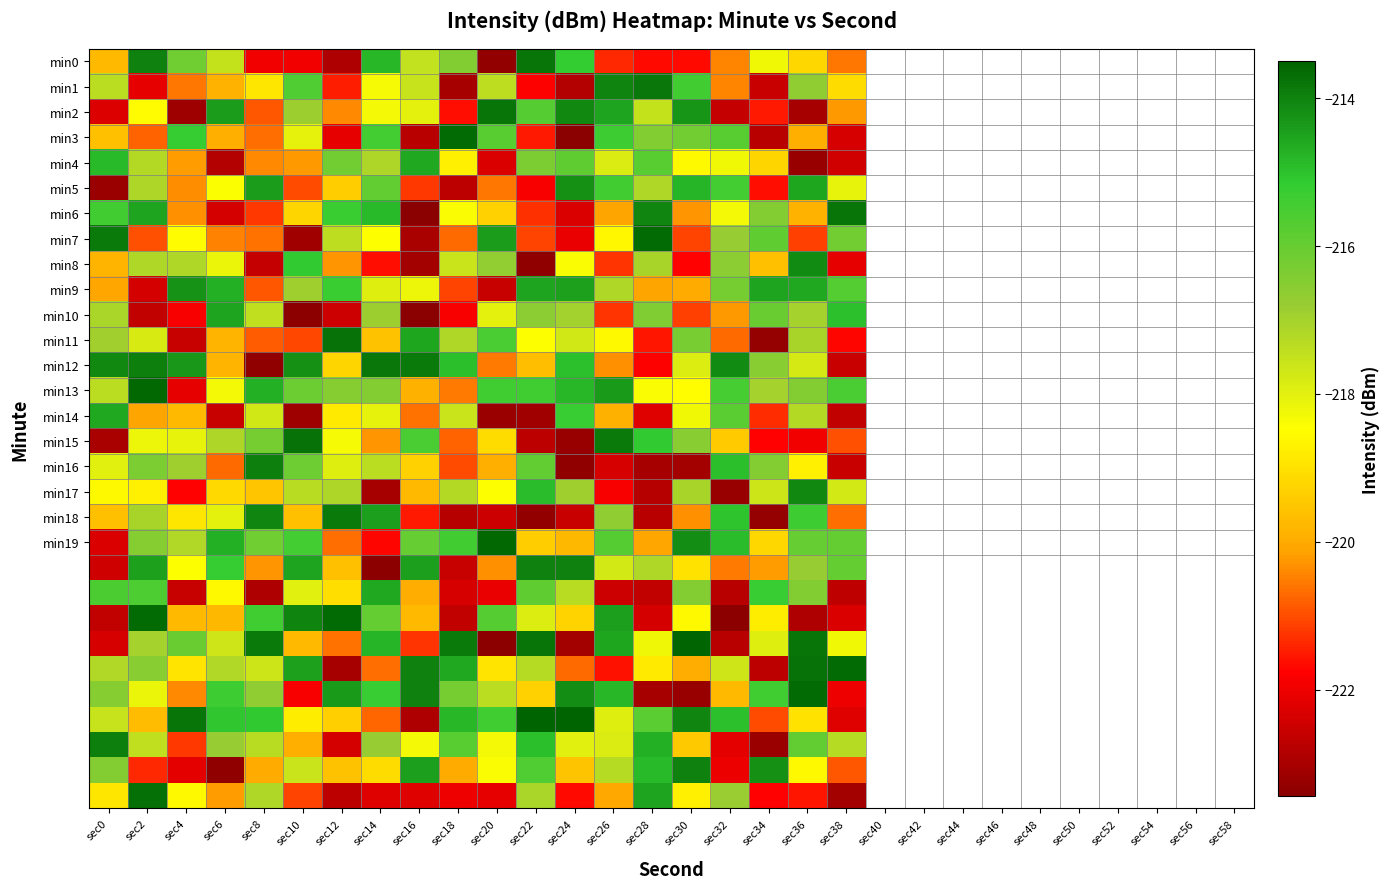

What is the minimum value shown in the chart?

-223.4